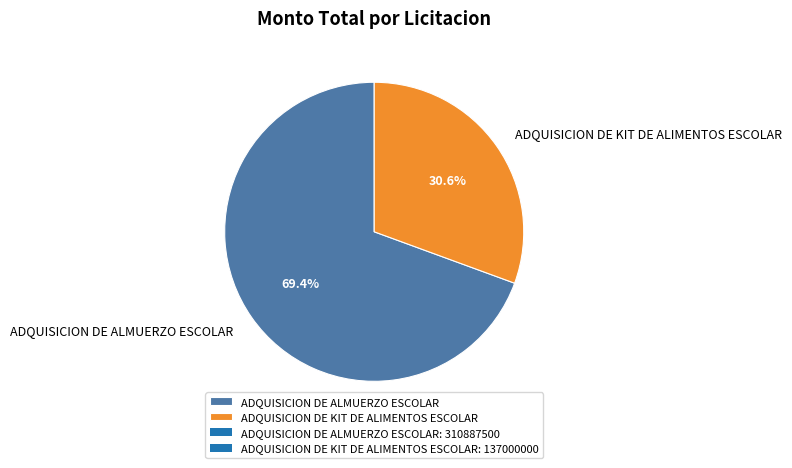

Which has a higher value, ADQUISICION DE ALMUERZO ESCOLAR or ADQUISICION DE KIT DE ALIMENTOS ESCOLAR?

ADQUISICION DE ALMUERZO ESCOLAR